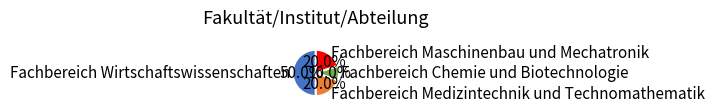

Does Fachbereich Chemie und Biotechnologie represent more than half of the total?

No